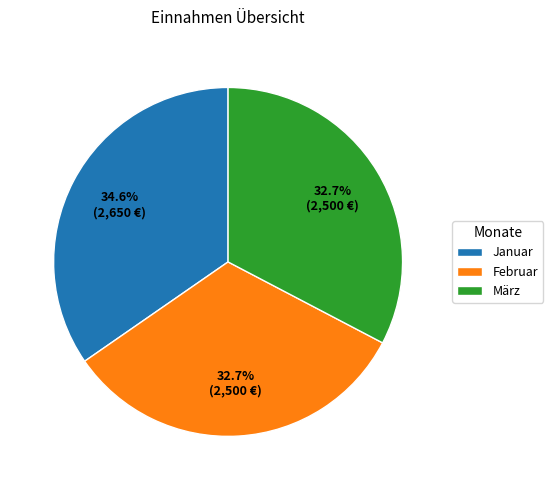

To the nearest percent, what is the average slice percentage?

33%